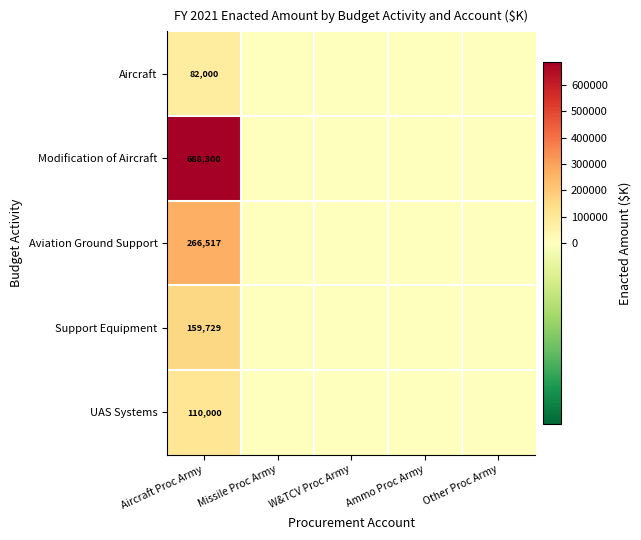

At which category does the chart reach its peak across all series?

Aircraft Proc Army